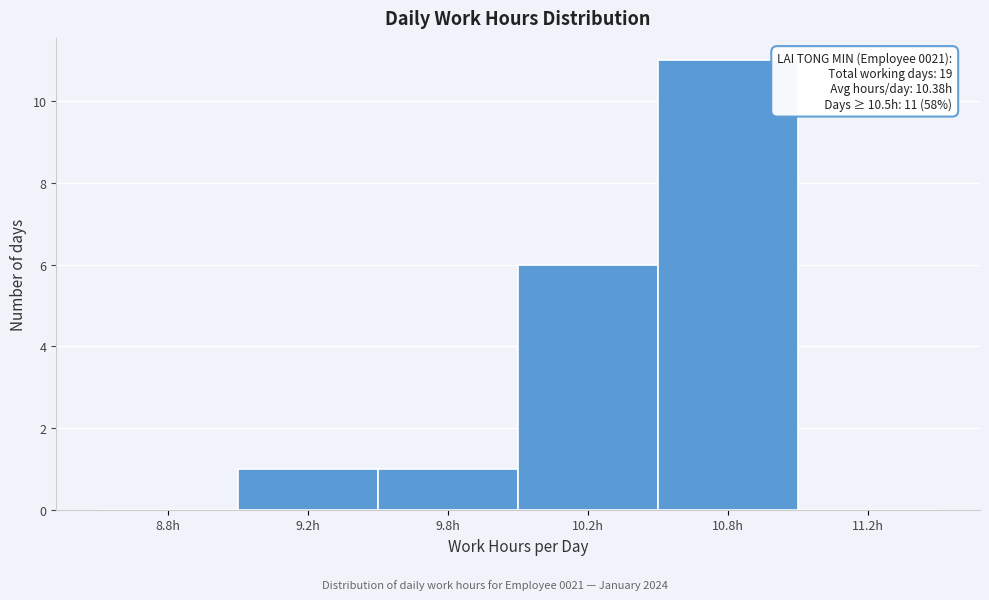

Reading left to right, list all the values displayed in this chart.

8.8h=0	9.2h=1	9.8h=1	10.2h=6	10.8h=11	11.2h=0